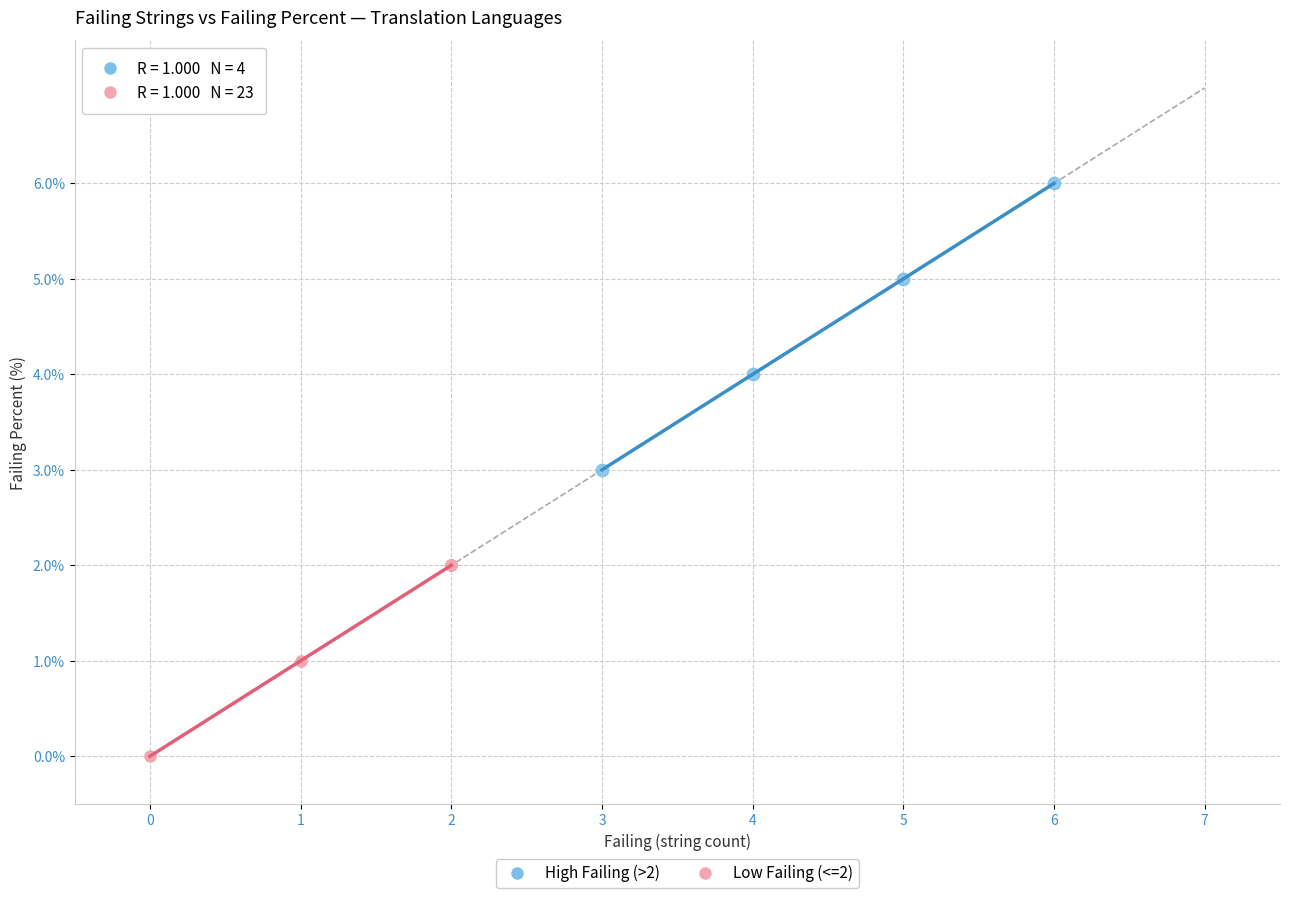

Which series reaches the minimum Y coordinate?

Low Failing (<=2)